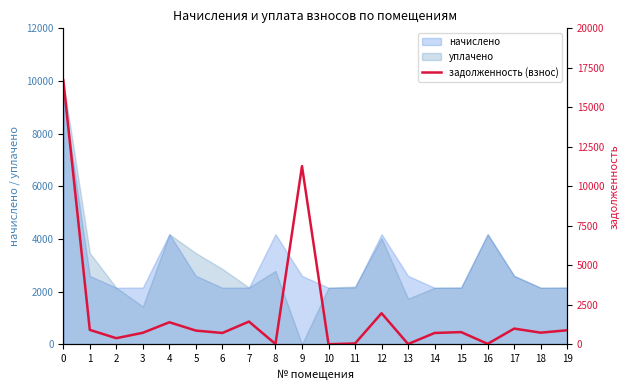

Reading left to right, what are all the values shown in this chart?

16722.5	910.2	384.3	727.3	1393.5	865.7	715.4	1436.9	16.9	11277.2	3.1	47.7	1965.8	14.0	715.4	770.3	26.0	992.9	734.2	887.0